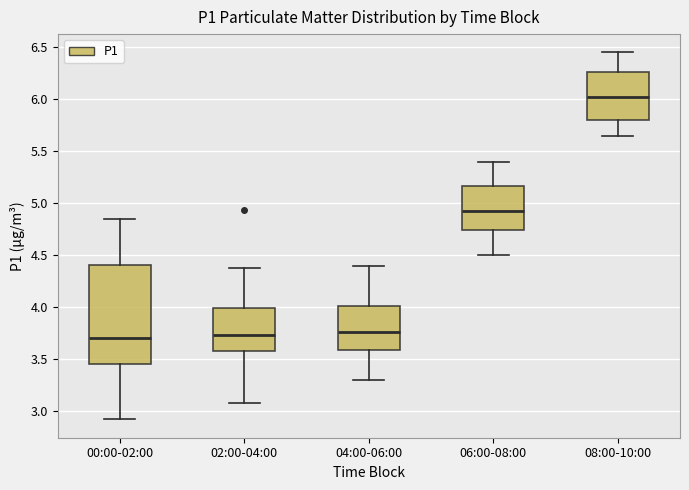

Reading left to right, read every box against the y-axis: the position of its median line, the range the box covers, and the ends of its whiskers. The values are not printed on the chart, so give them approximately, as read against the axis.

00:00-02:00: median 3.70, box 3.45 to 4.40, whiskers 2.90 to 4.85
02:00-04:00: median 3.75, box 3.60 to 4.00, whiskers 3.10 to 4.40
04:00-06:00: median 3.75, box 3.60 to 4.00, whiskers 3.30 to 4.40
06:00-08:00: median 4.95, box 4.75 to 5.15, whiskers 4.50 to 5.40
08:00-10:00: median 6.05, box 5.80 to 6.25, whiskers 5.65 to 6.45